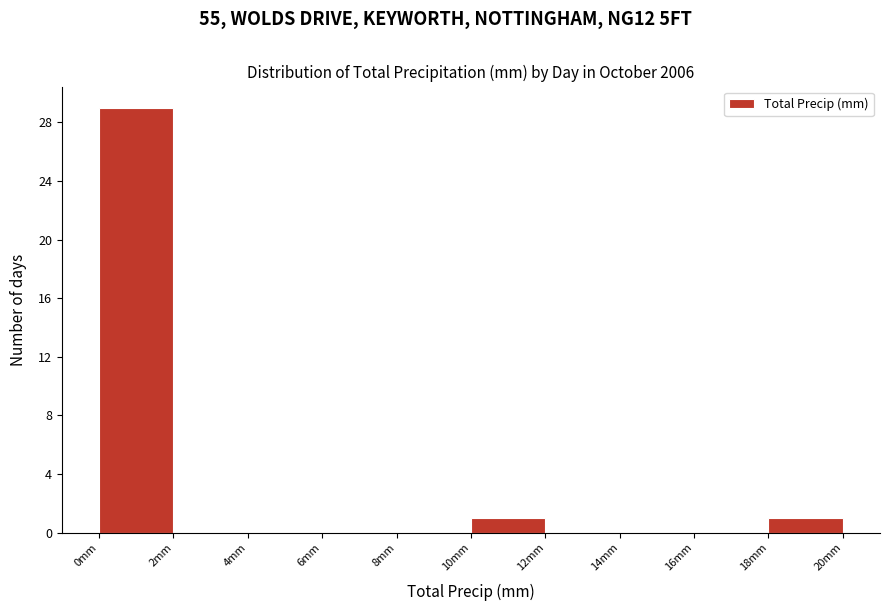

How tall is the bar that spans 10 to 12 on the x-axis? The values are not printed on the chart, so give them approximately, as read against the axis.

1